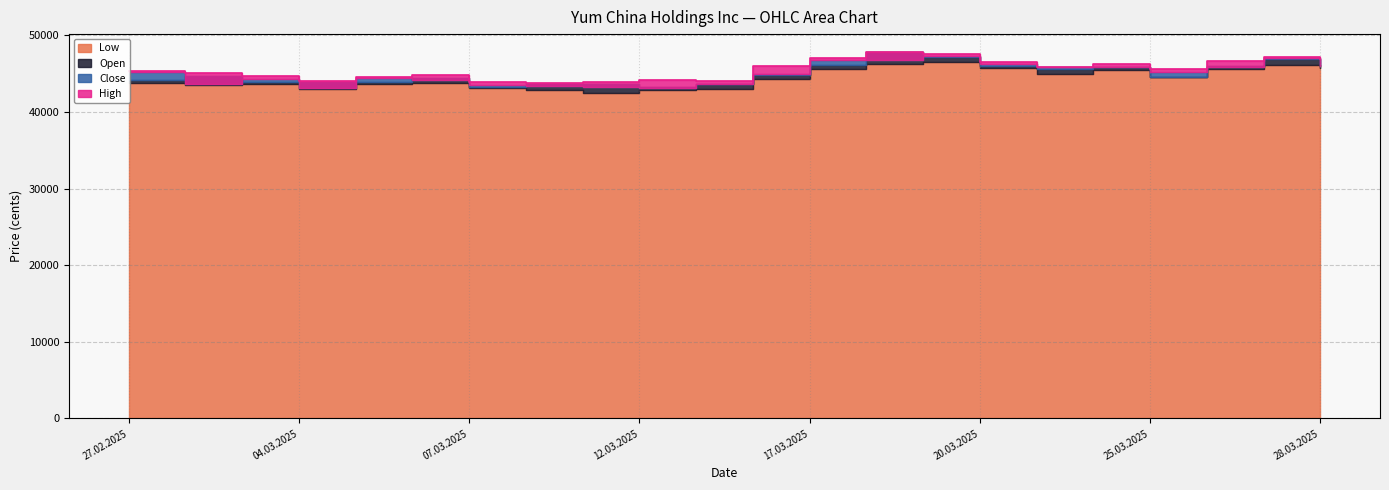

What is the smallest value displayed?

42509